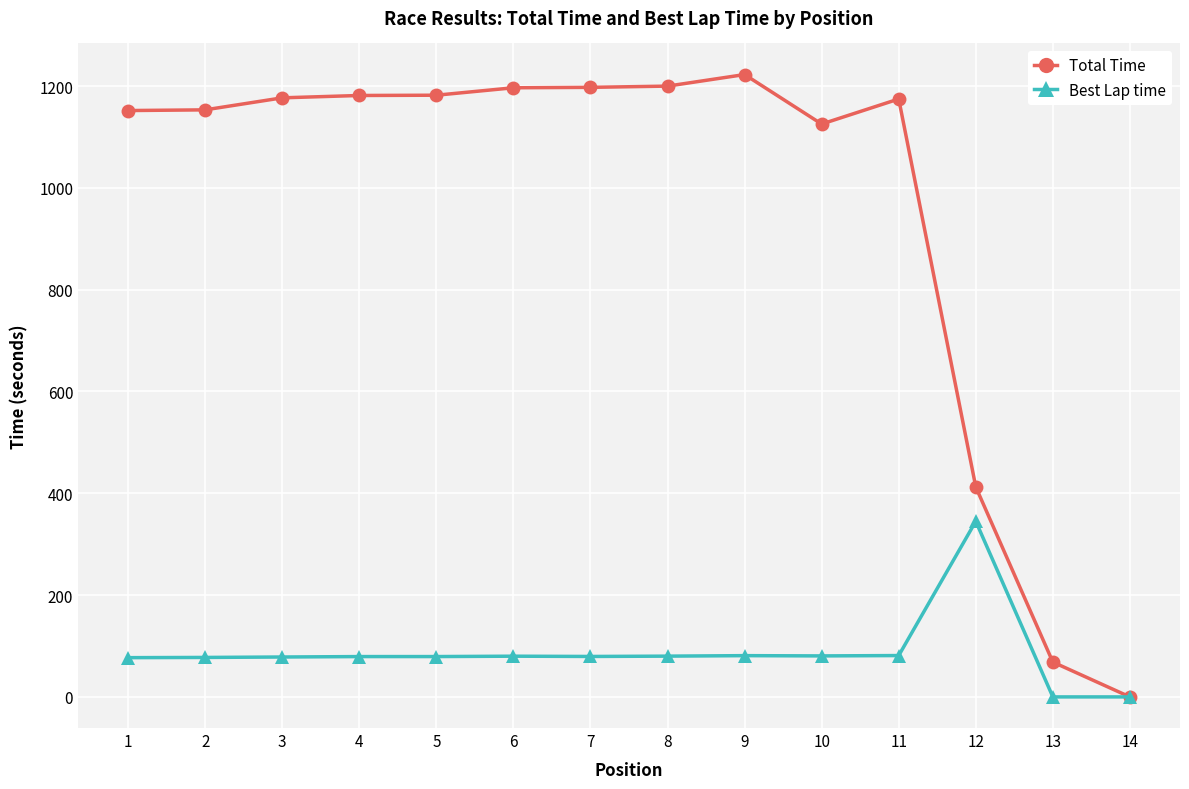

What is the average value of the Best Lap time series?

87.1